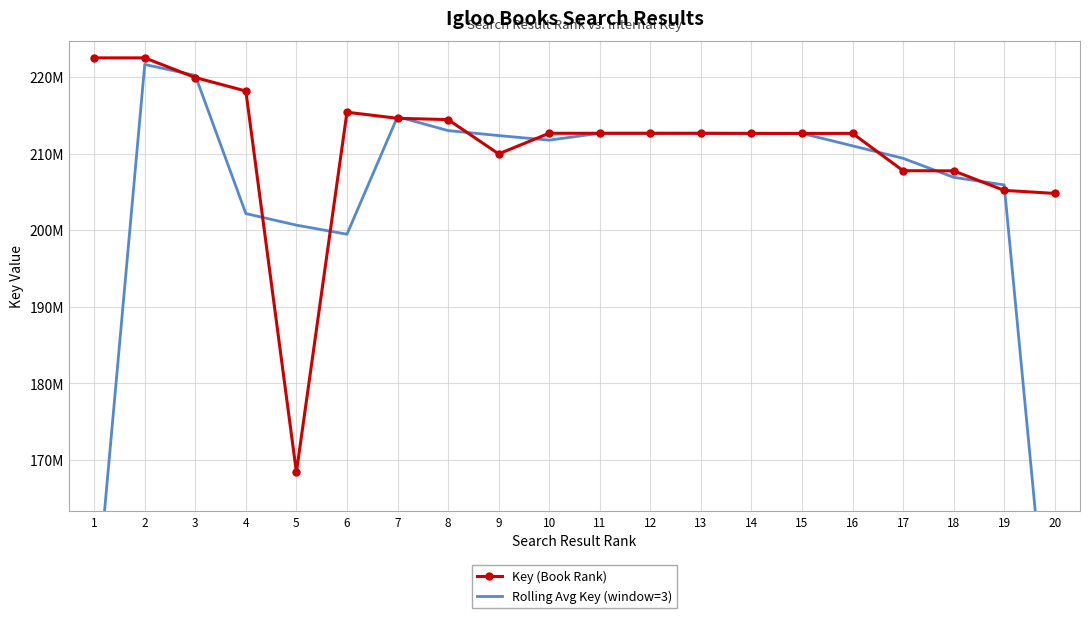

How many data points in Rolling Avg Key (window=3) are less than 212351470?

10